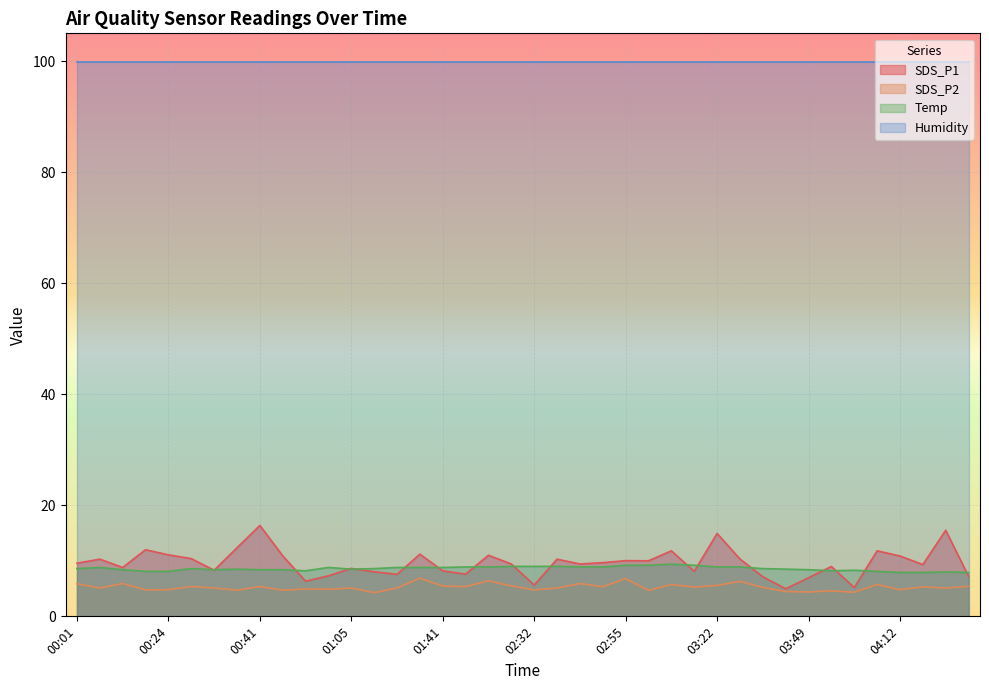

At which category does the chart reach its minimum across all series?

01:10